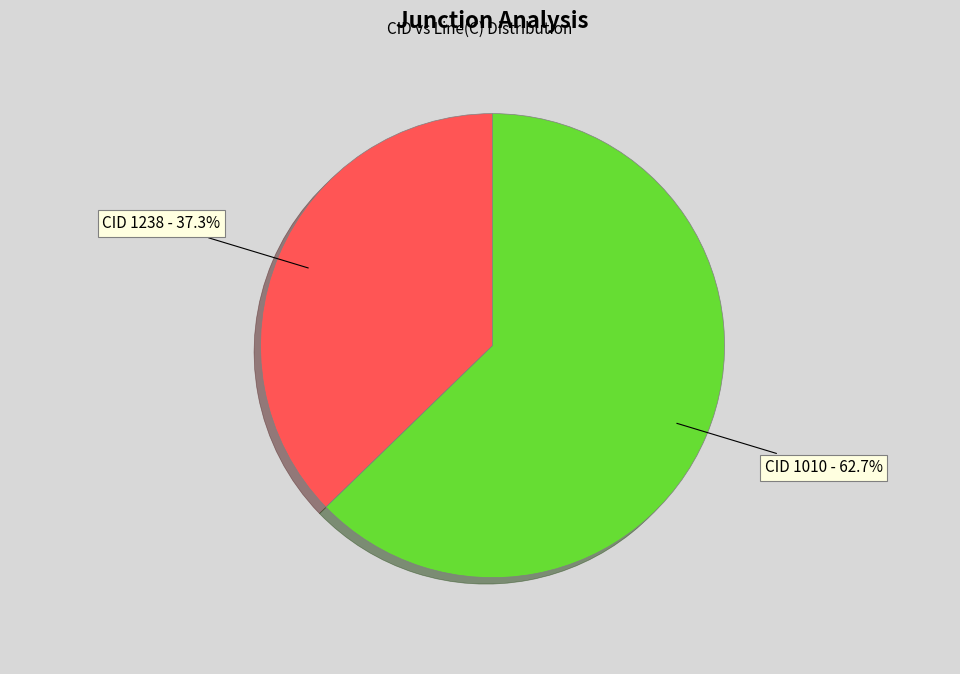

Is CID 1010 - 62.7% the majority of the pie?

Yes